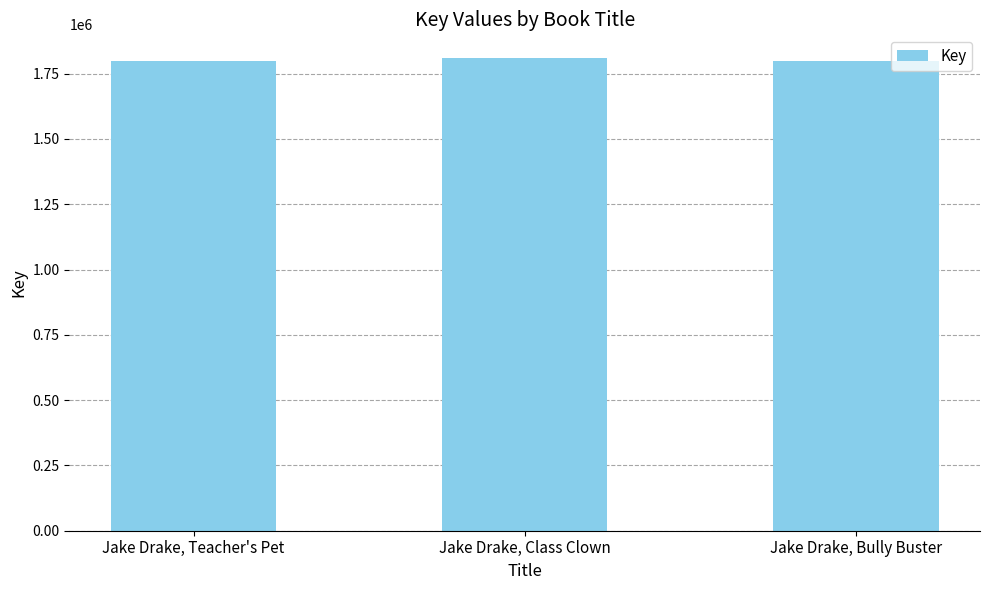

List the labels in order of value, largest first.

Jake Drake, Class Clown, Jake Drake, Teacher's Pet, Jake Drake, Bully Buster